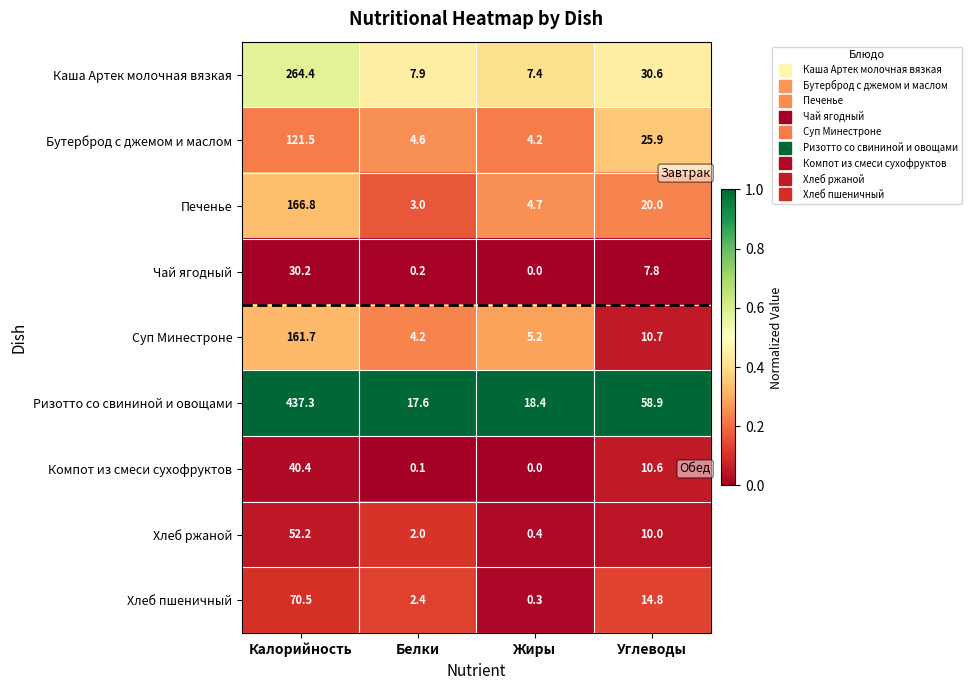

At Белки, list the series in order from smallest to largest.

Компот из смеси сухофруктов, Чай ягодный, Хлеб ржаной, Хлеб пшеничный, Печенье, Суп Минестроне, Бутерброд с джемом и маслом, Каша Артек молочная вязкая, Ризотто со свининой и овощами